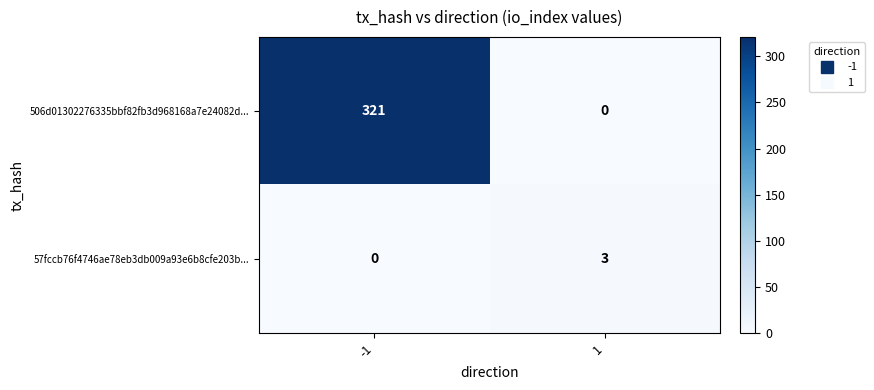

Which category has the highest value across all series?

-1